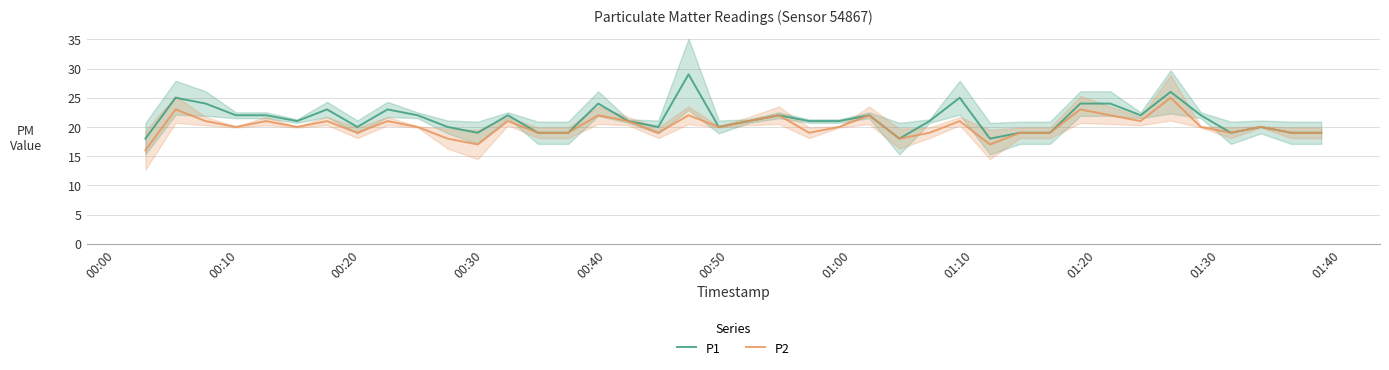

How many data points in P1 are less than 21?

16